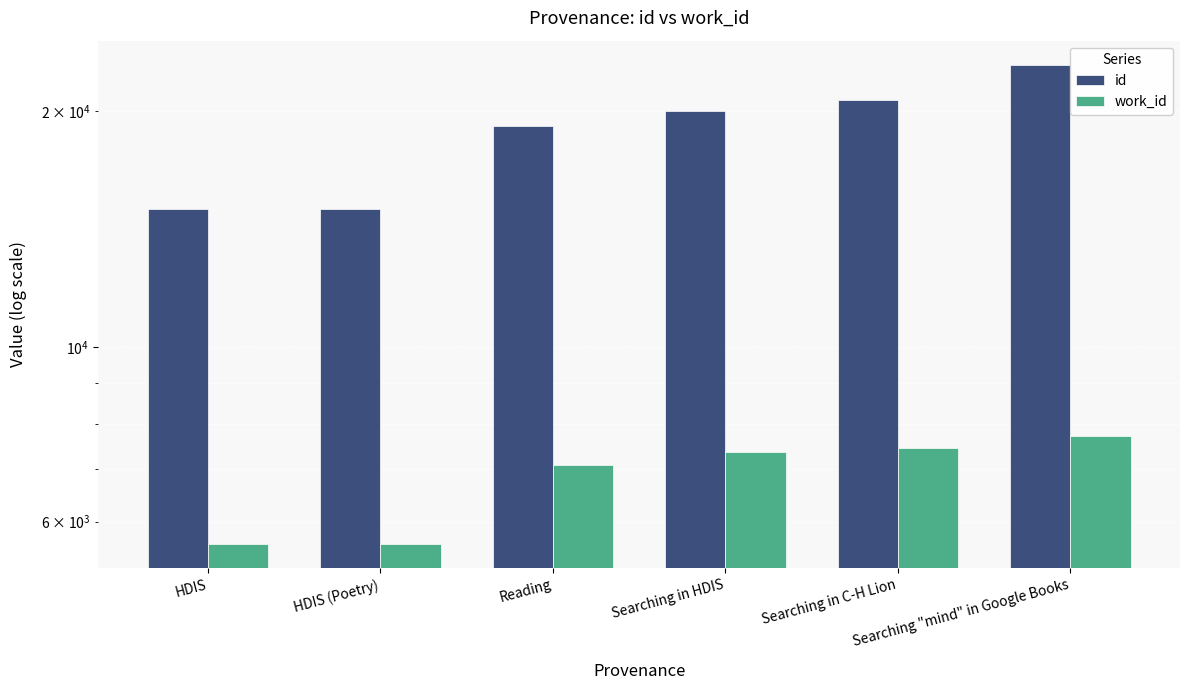

Where is work_id nearest to the value 6658?

Reading